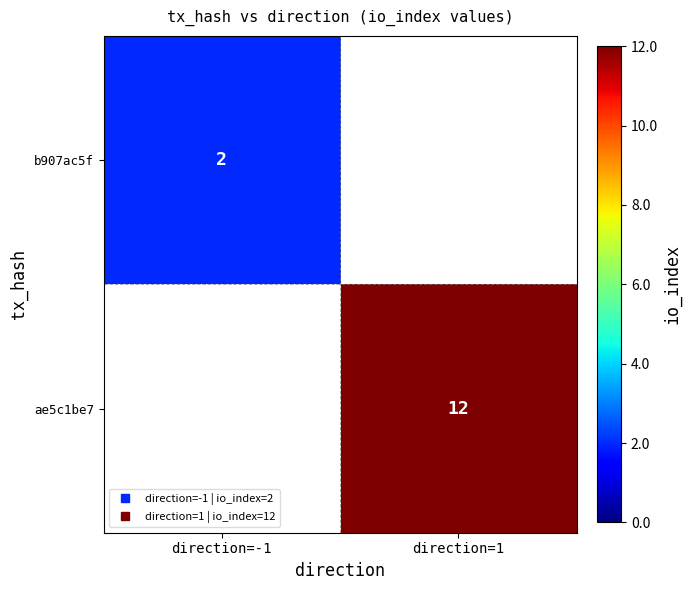

List the series in order of their overall mean, highest first.

b907ac5f, ae5c1be7